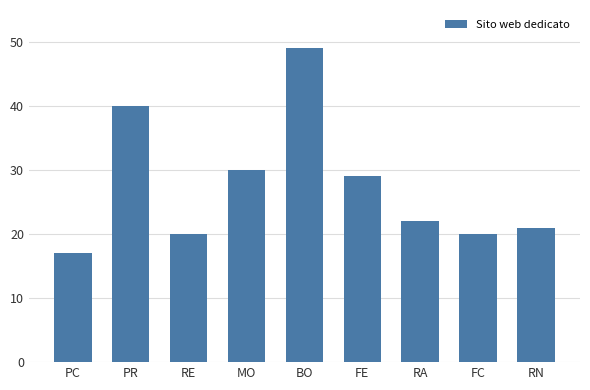

What value does the data have at BO?

49